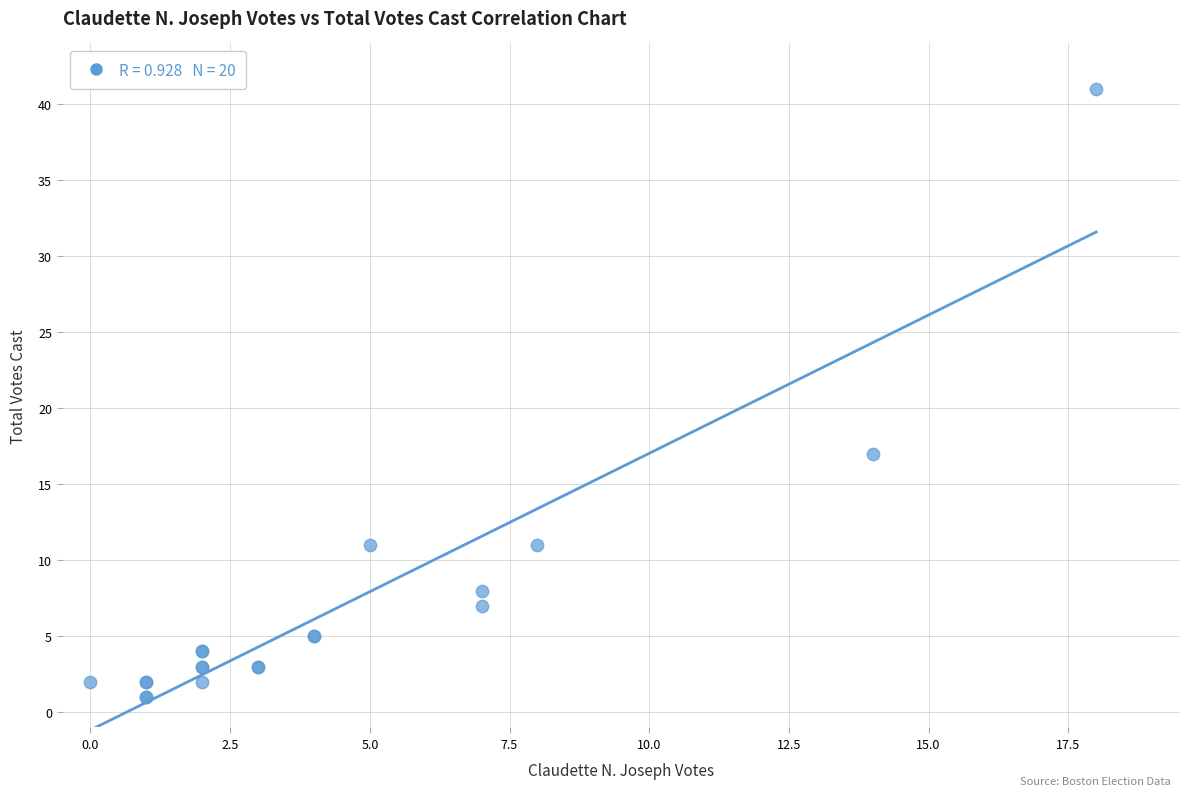

What Y value in the scatter plot is closest to 21?

17